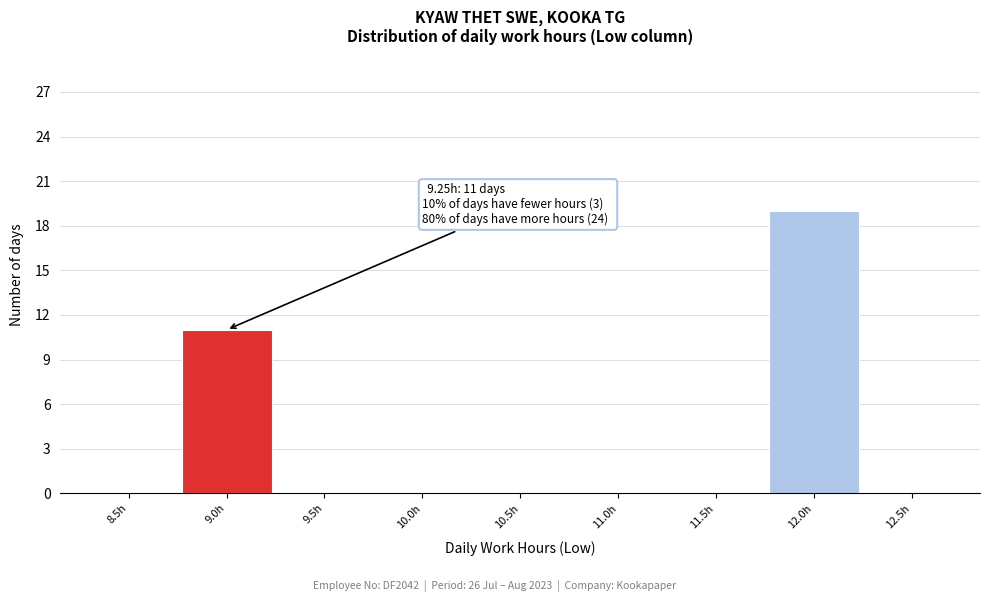

Reading left to right, what are all the values shown in this chart?

8.5h=0	9.0h=11	9.5h=0	10.0h=0	10.5h=0	11.0h=0	11.5h=0	12.0h=19	12.5h=0